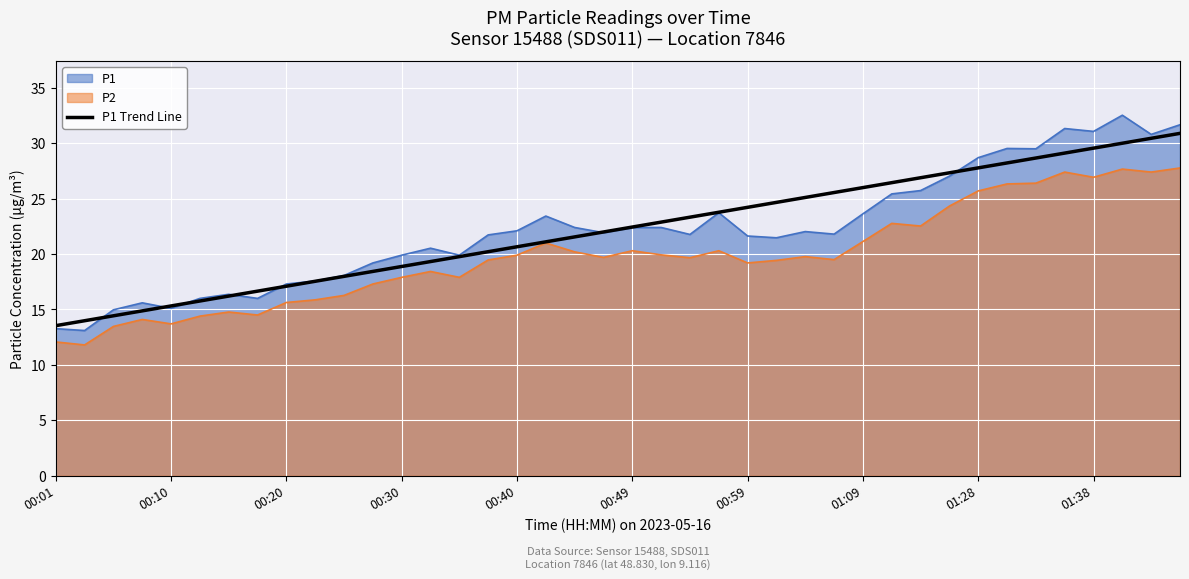

Which series has the widest spread of values?

P1